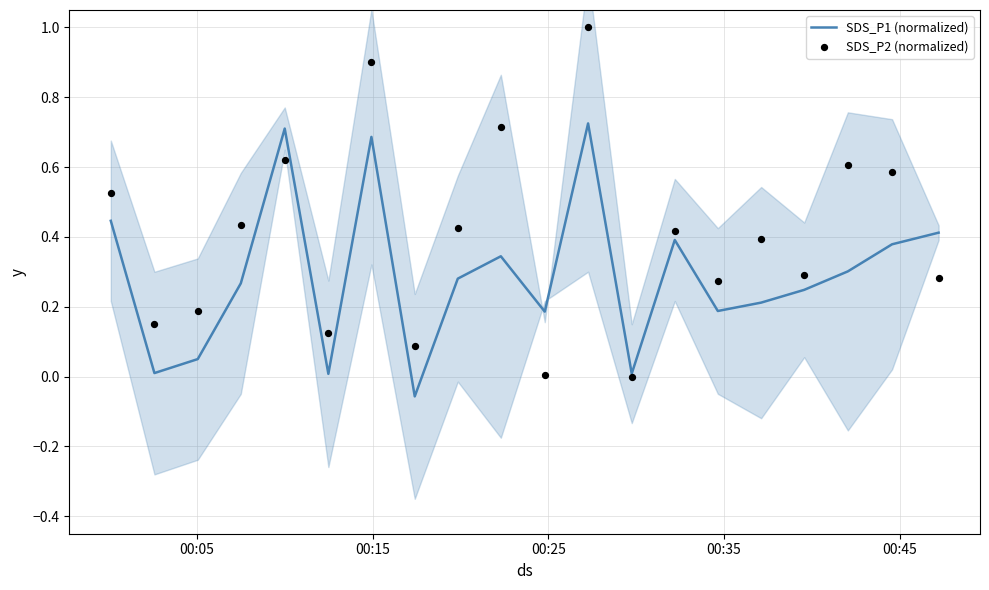

Which series has the largest Y range (max minus min)?

SDS_P2 (normalized)